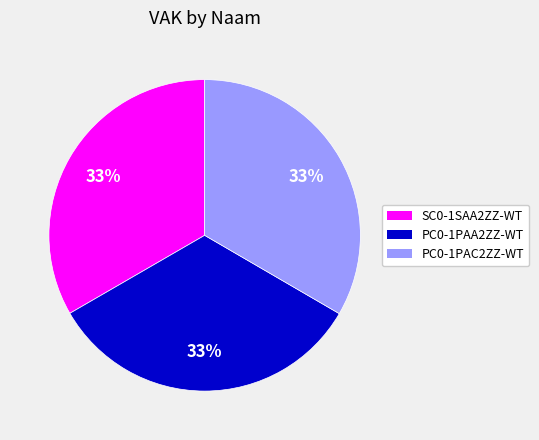

To the nearest percent, what is the combined percentage of PC0-1PAC2ZZ-WT and PC0-1PAA2ZZ-WT?

67%